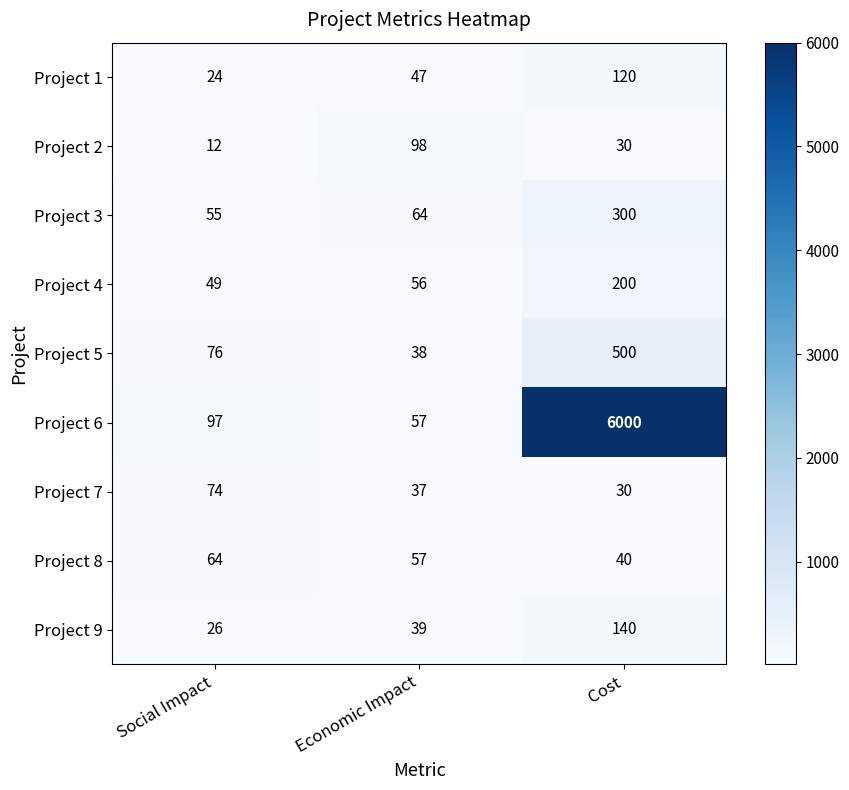

Between Economic Impact and Cost, which series saw the biggest shift?

Project 6